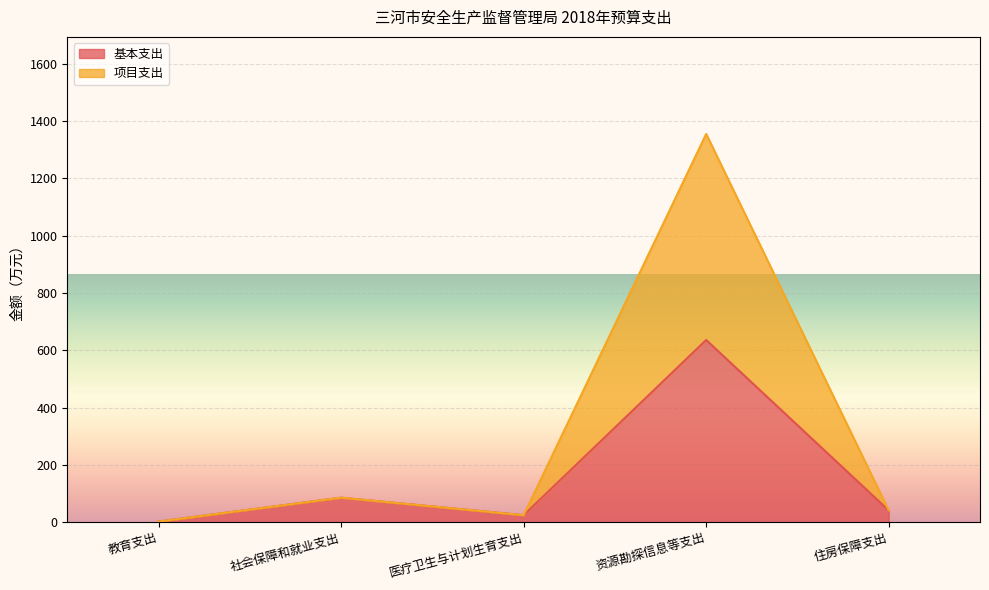

At which category does the chart reach its peak across all series?

资源勘探信息等支出